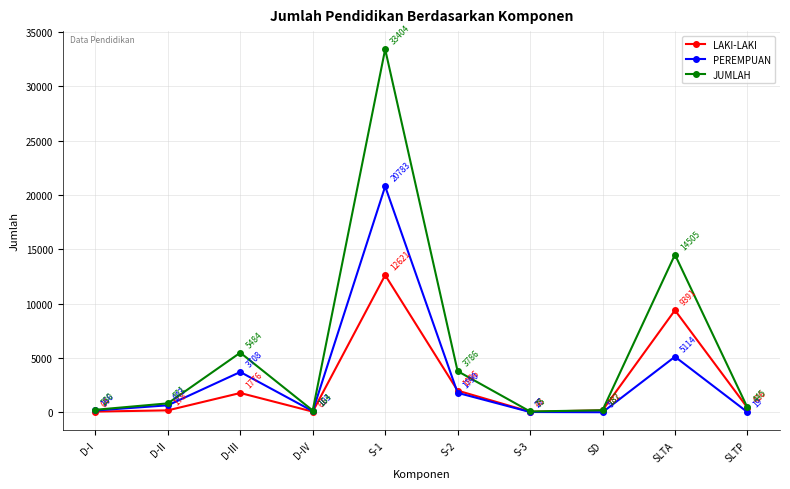

What position from the left is D-I?

1